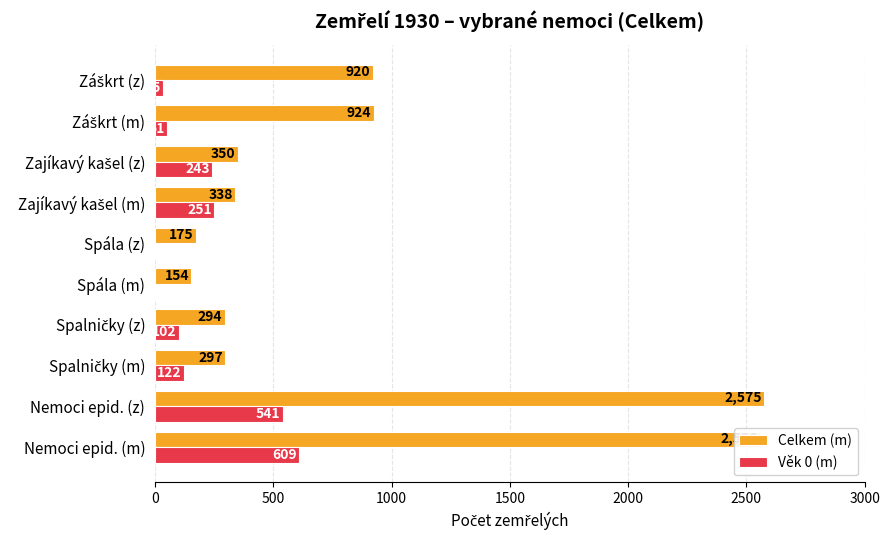

What is the sum of all Věk 0 (m) values?

1961